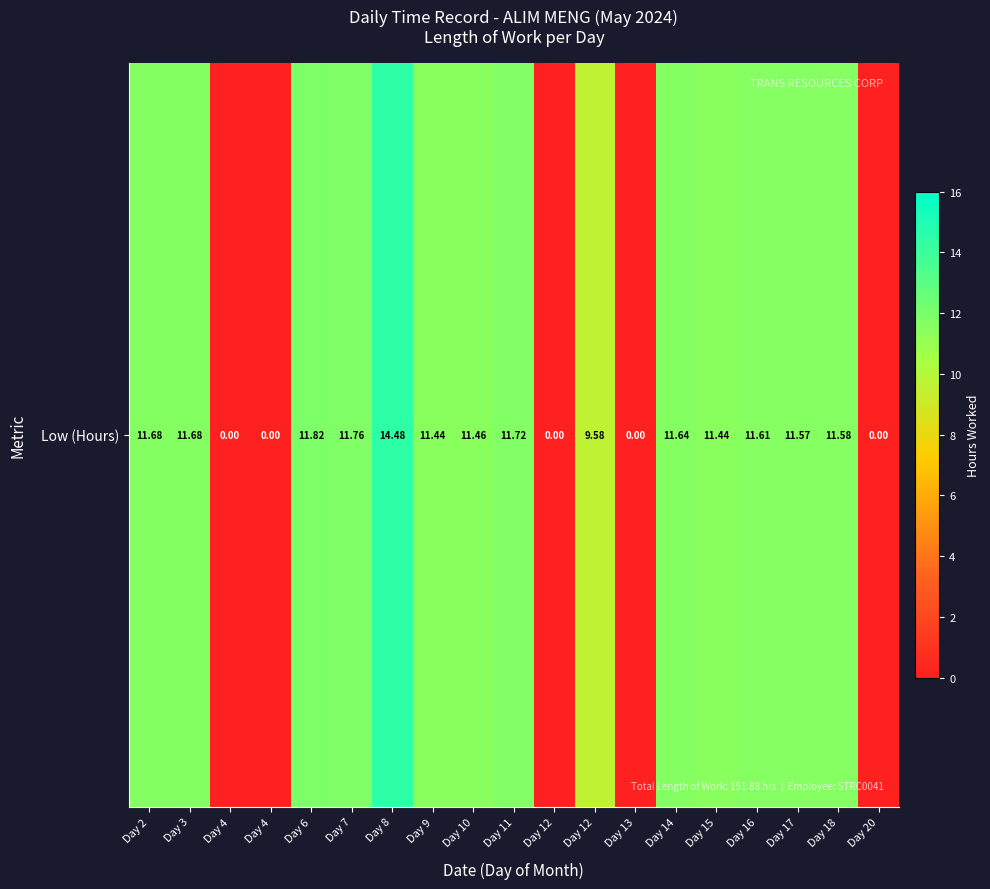

Reading right to left, transcribe all the data shown in this chart.

Day 20=0.0	Day 18=11.6	Day 17=11.6	Day 16=11.6	Day 15=11.4	Day 14=11.6	Day 13=0.0	Day 12=9.6	Day 12=0.0	Day 11=11.7	Day 10=11.5	Day 9=11.4	Day 8=14.5	Day 7=11.8	Day 6=11.8	Day 4=0.0	Day 4=0.0	Day 3=11.7	Day 2=11.7